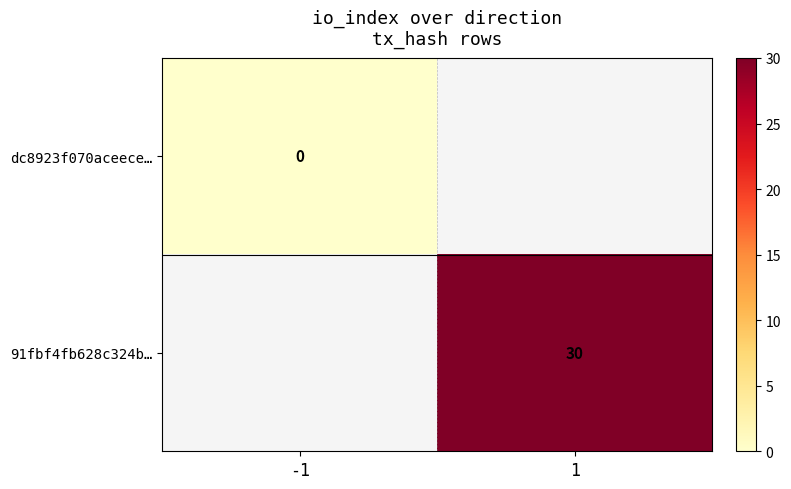

What is the maximum value shown in the chart?

30.0